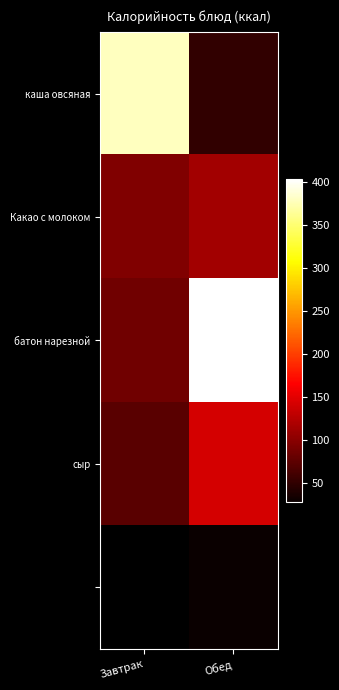

At how many categories does at least one series exceed 377?

2